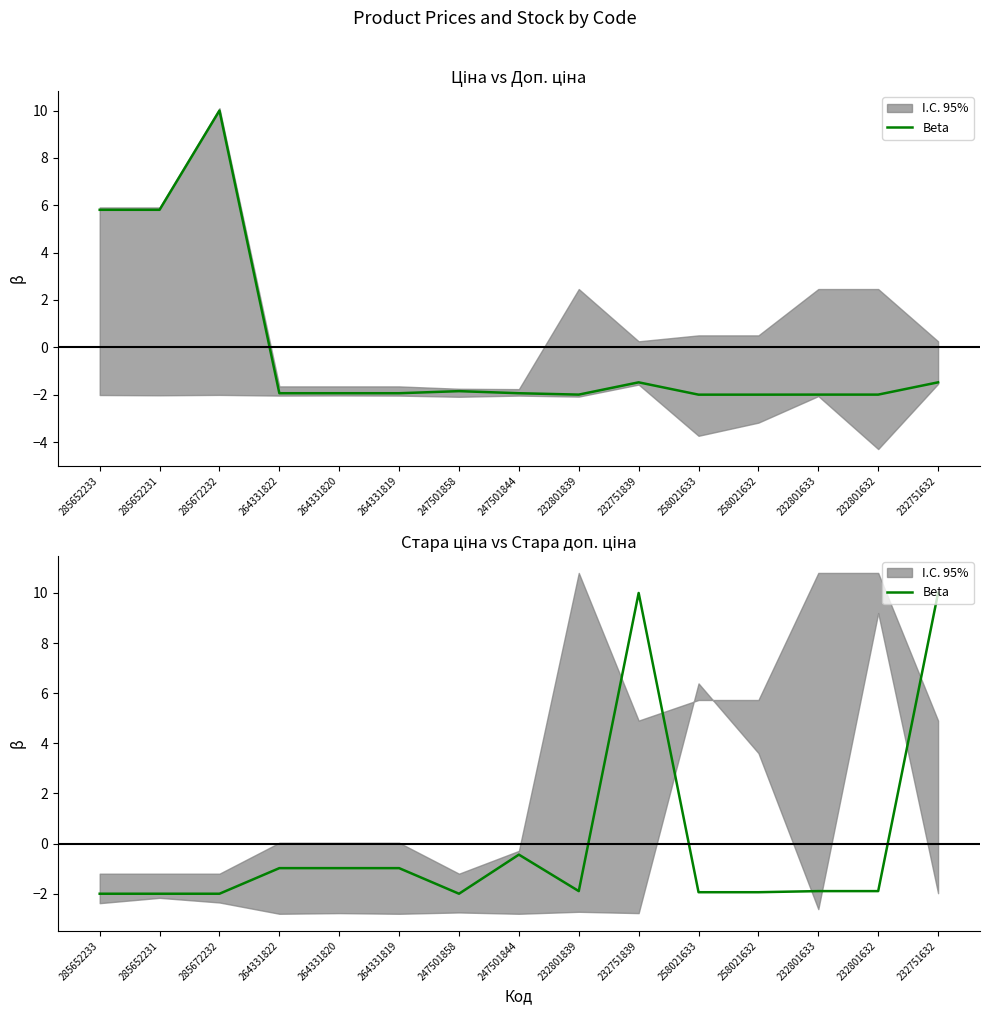

How many lines are shown in the chart?

1